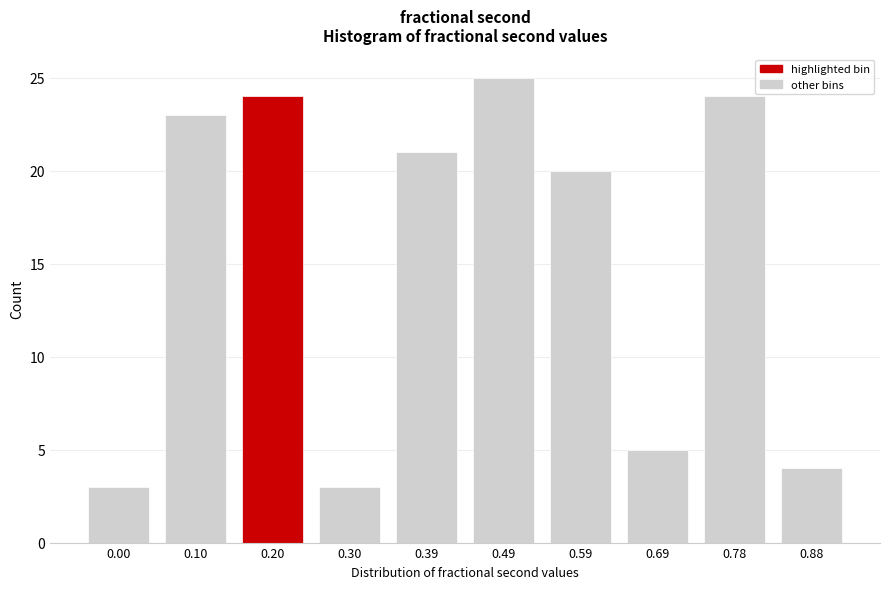

Reading left to right, list all the values displayed in this chart.

0.00=3	0.10=23	0.20=24	0.30=3	0.39=21	0.49=25	0.59=20	0.69=5	0.78=24	0.88=4